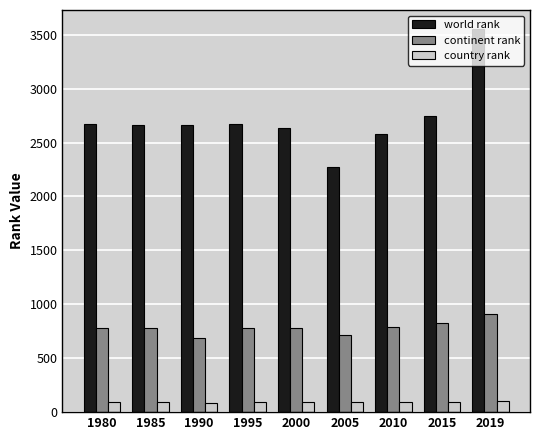

Are the bars horizontal?

No